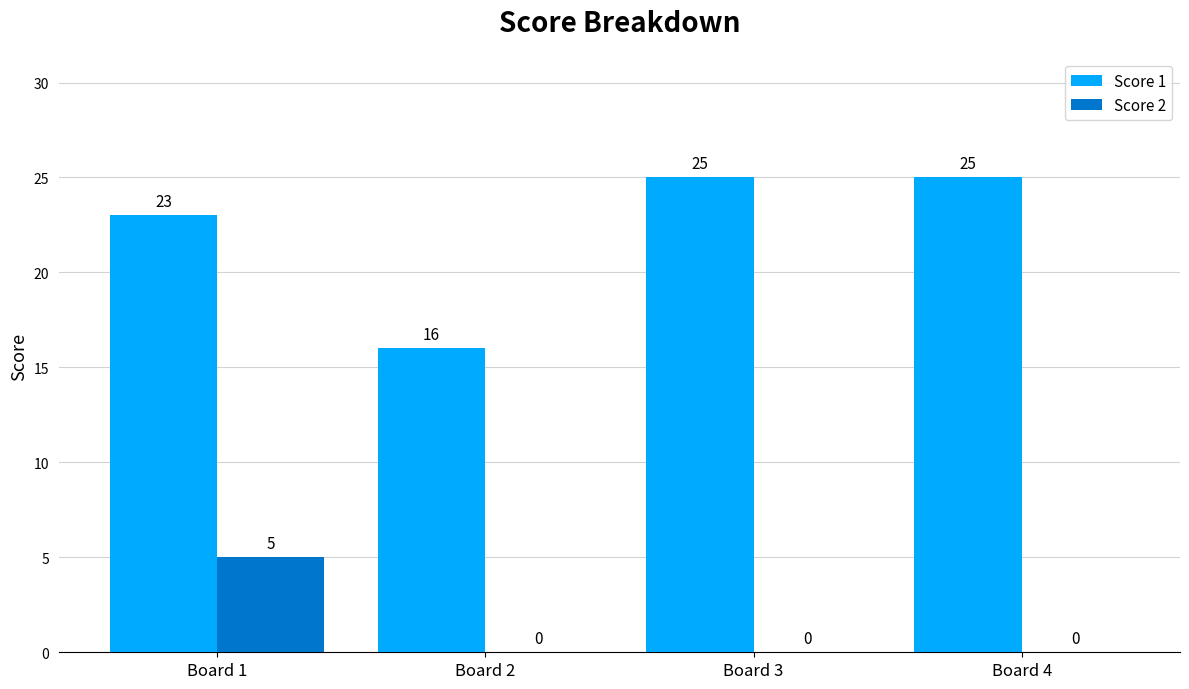

What is the sum of all Score 2 values?

5